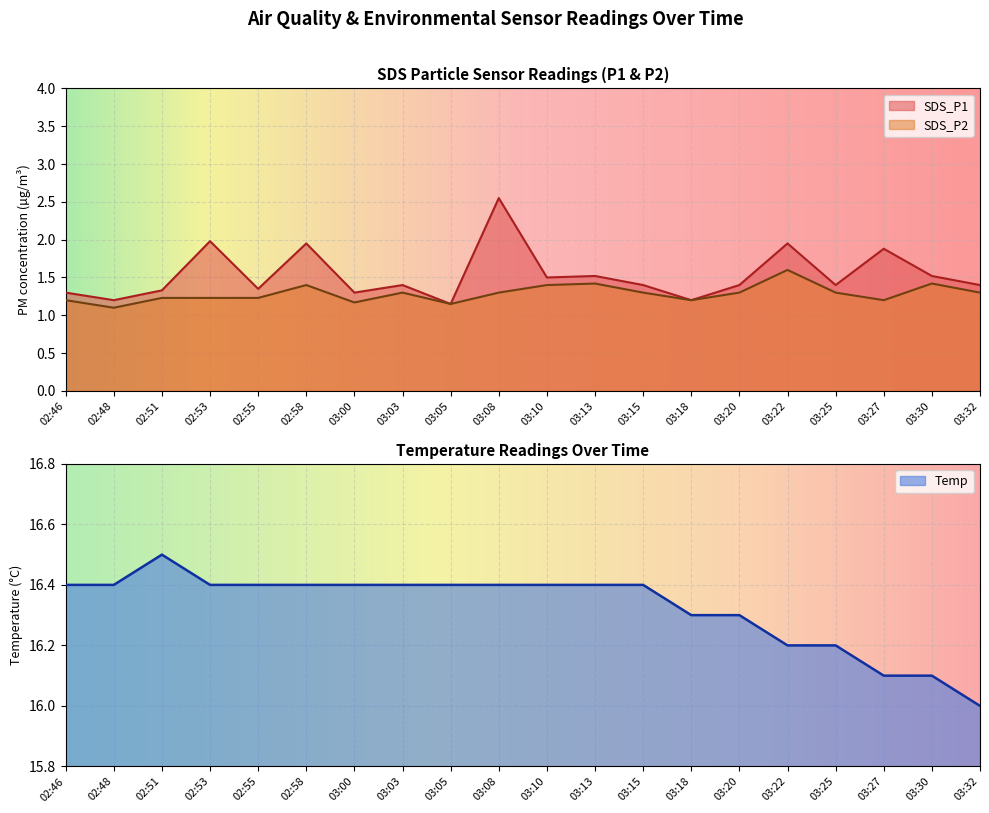

At which label does SDS_P2 reach its minimum?

02:48